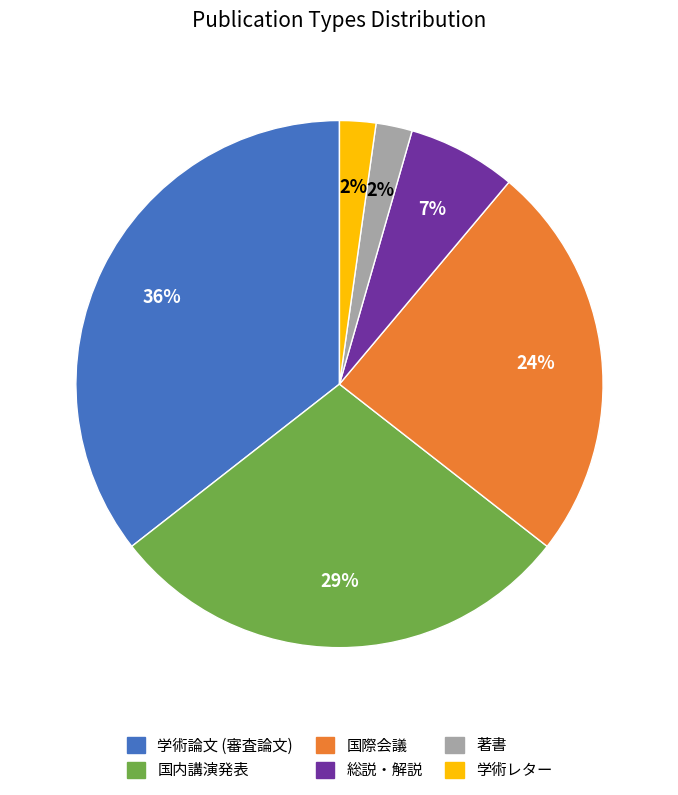

Which has a higher value, 学術論文 (審査論文) or 学術レター?

学術論文 (審査論文)